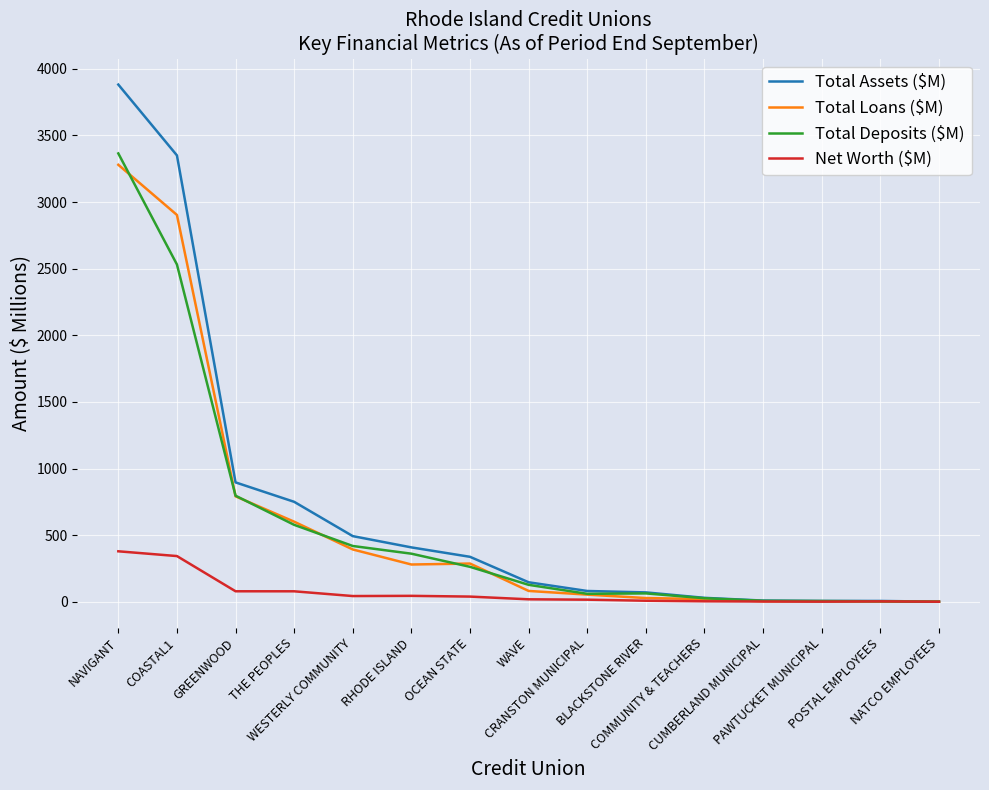

Which series has the widest spread of values?

Total Assets ($M)